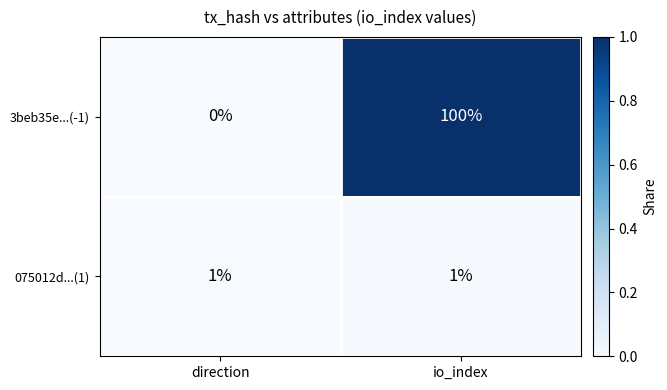

Which series changed the most between direction and io_index?

3beb35e...(-1)